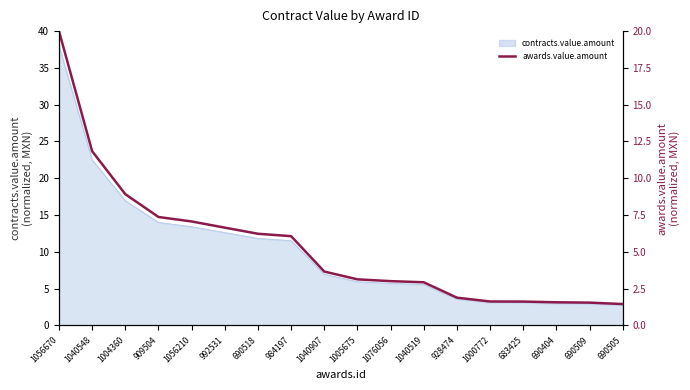

The chart shows a value of 1.6 at 1000772. True or false?

True